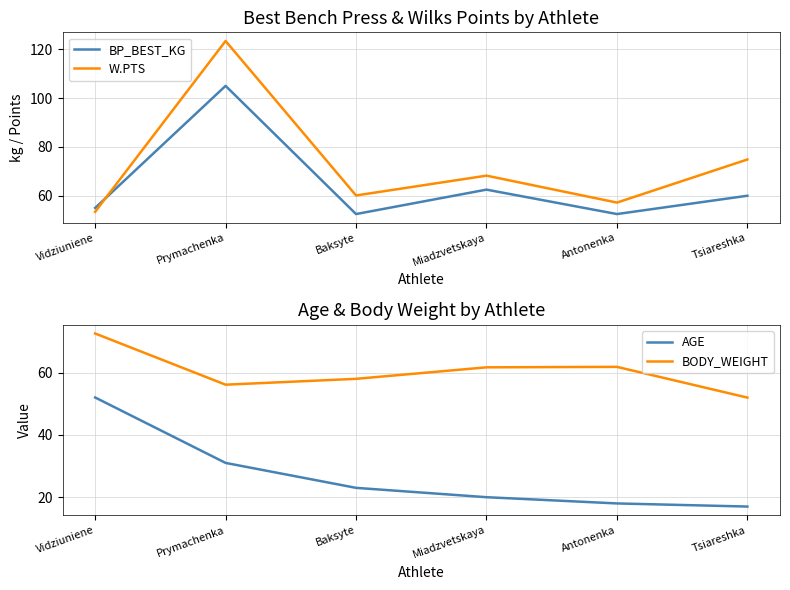

Is the value of AGE at Antonenka greater than the value of W.PTS at Miadzvetskaya?

No